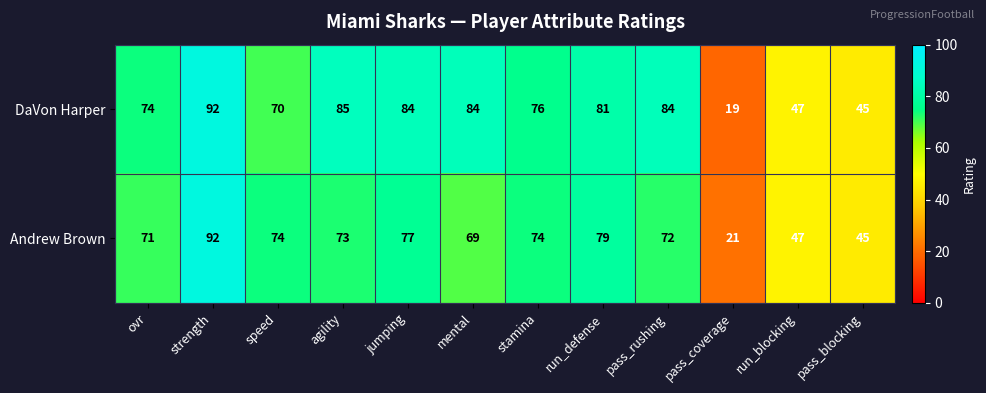

What is the approximate value of Andrew Brown at stamina?

74